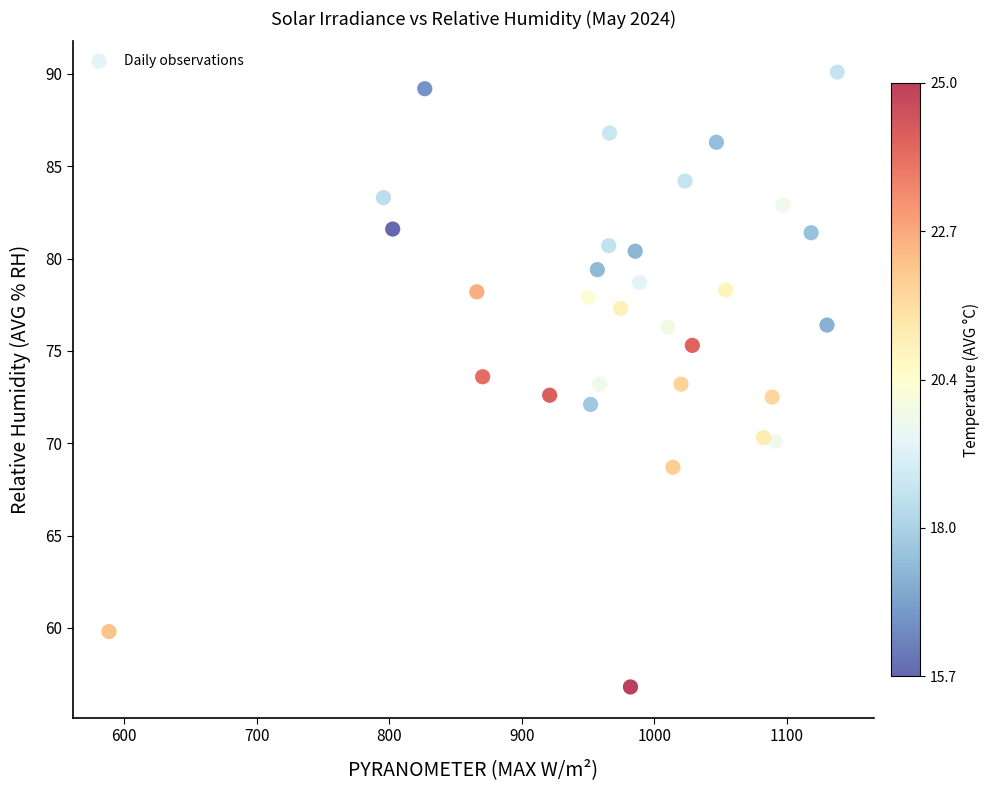

What is the range of Y values (max minus min)?

33.3